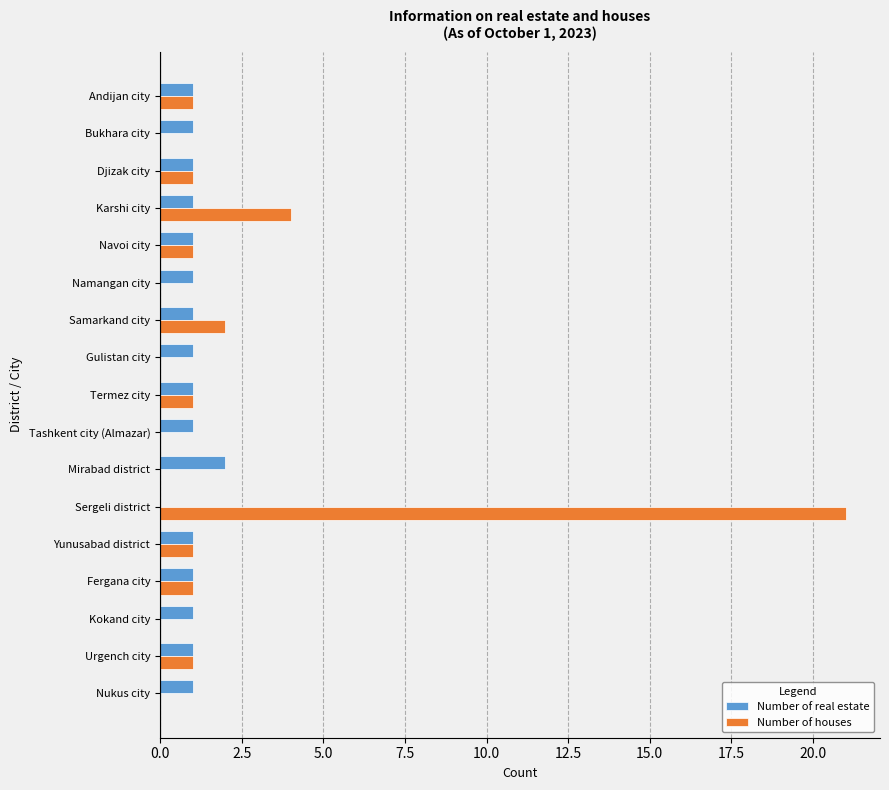

The Number of houses series shows 0 at Namangan city. True or false?

True